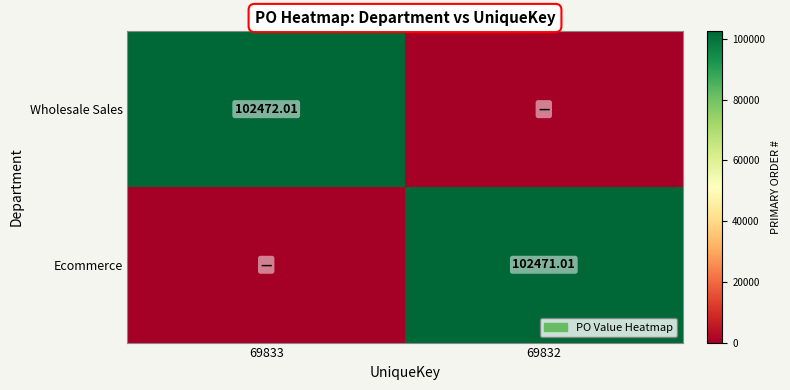

What is the highest value of the Ecommerce series?

102471.0